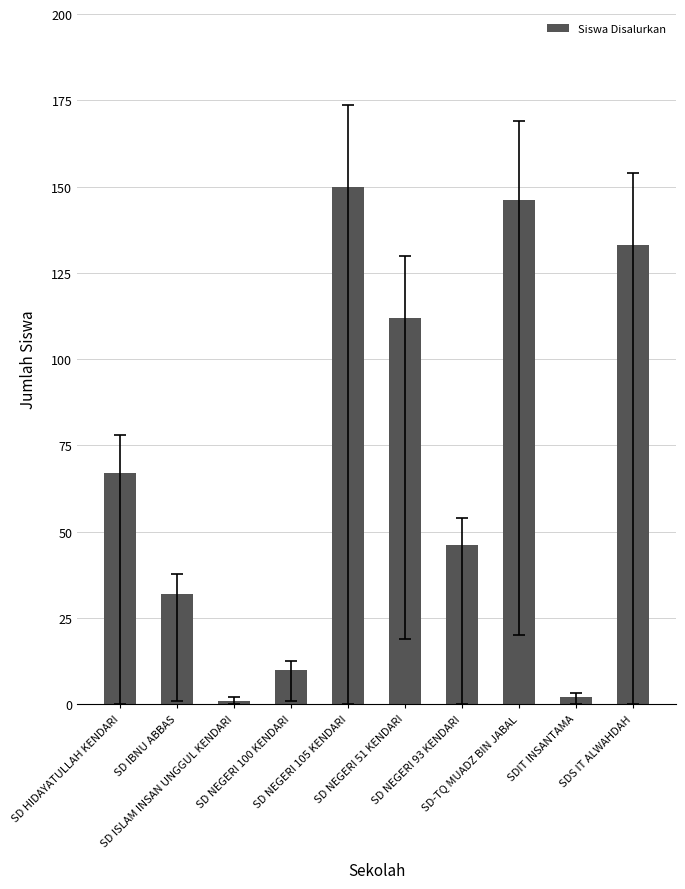

What is the change in value from SD ISLAM INSAN UNGGUL KENDARI to SD NEGERI 93 KENDARI?

+45